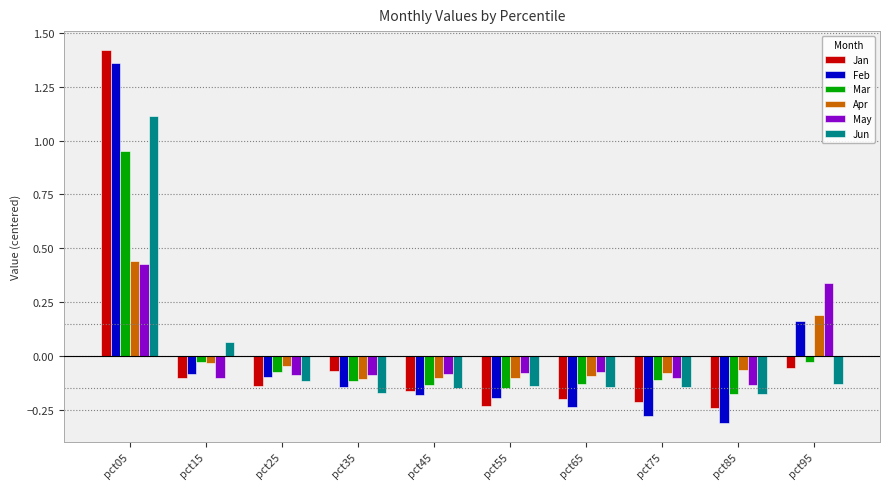

How many distinct data groups are displayed?

6